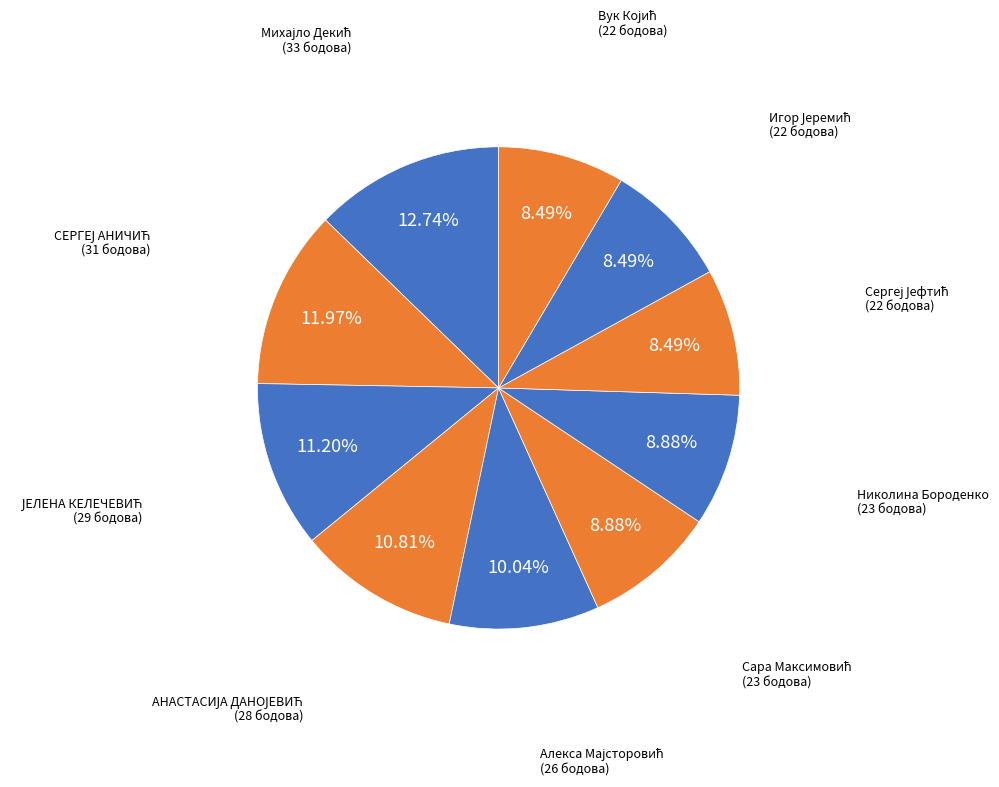

Rank the categories by value from lowest to highest.

Сергеј Јефтић, Игор Јеремић, Вук Којић, Сара Максимовић, Николина Бороденко, Алекса Мајсторовић, АНАСТАСИЈА ДАНОЈЕВИЋ, ЈЕЛЕНА КЕЛЕЧЕВИЋ, СЕРГЕЈ АНИЧИЋ, Михајло Декић